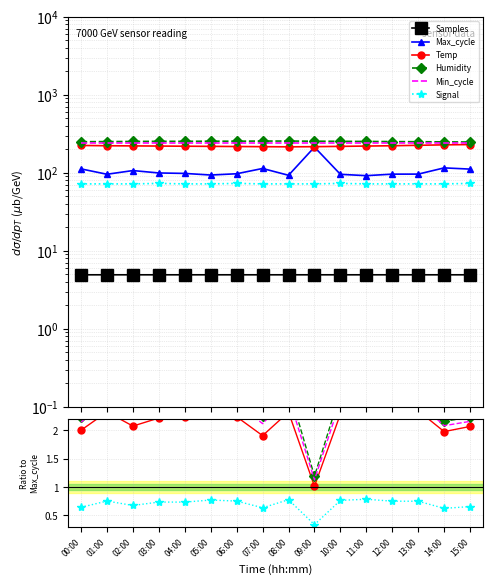

Where is the first local minimum for Temp?

02:00